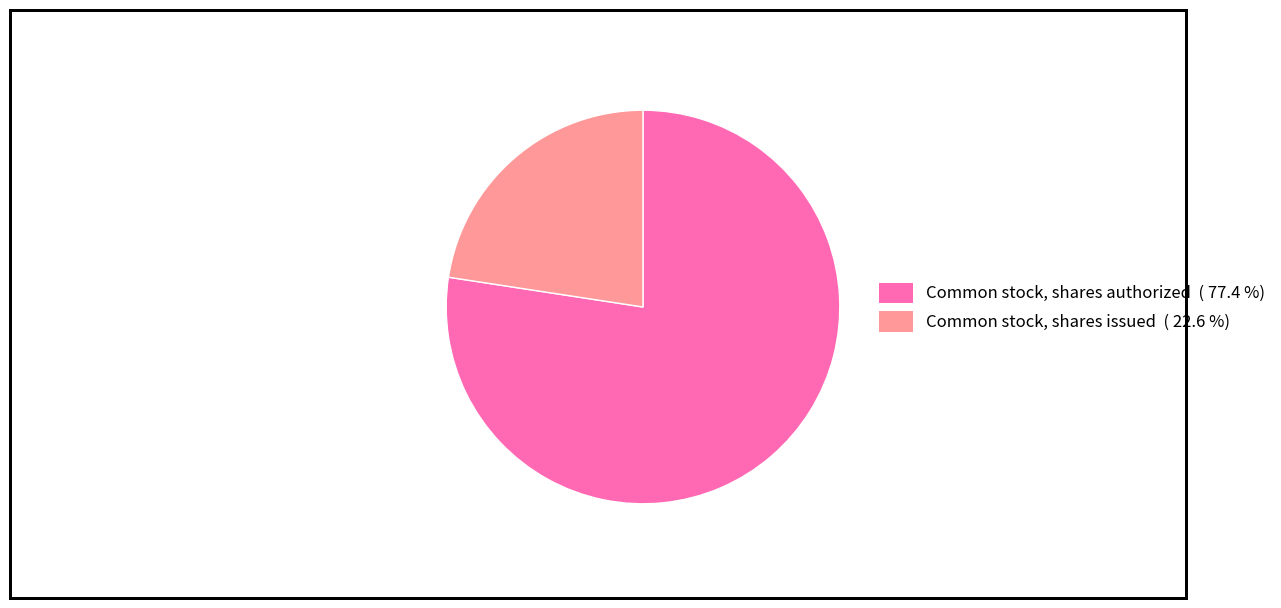

Count the number of slices in the pie.

2